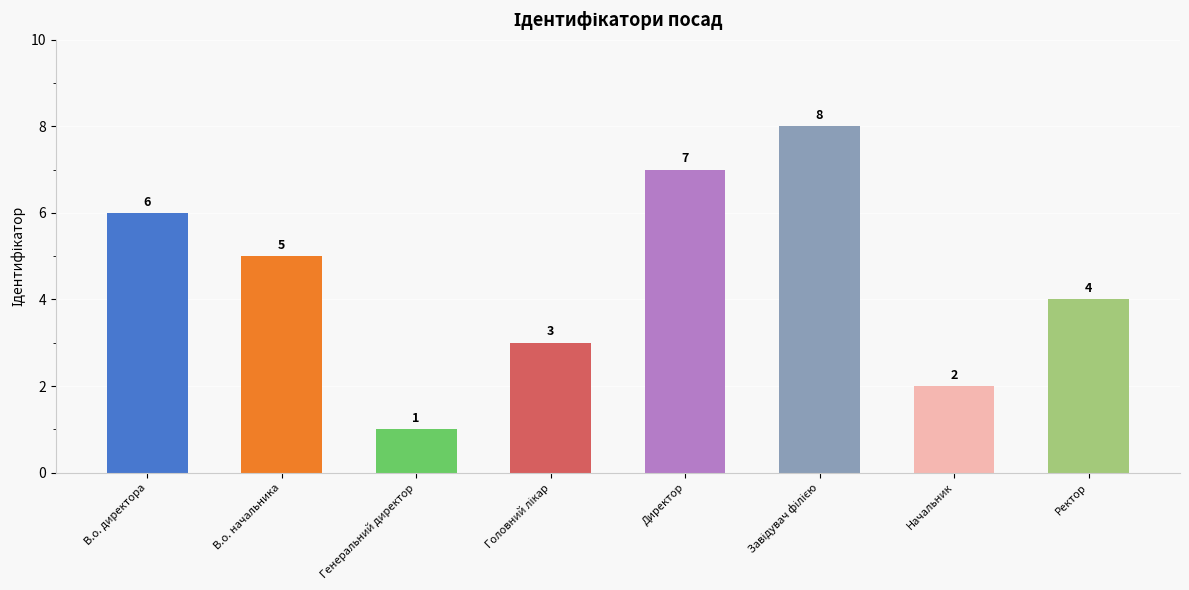

The value at Ректор is 3. True or false?

False